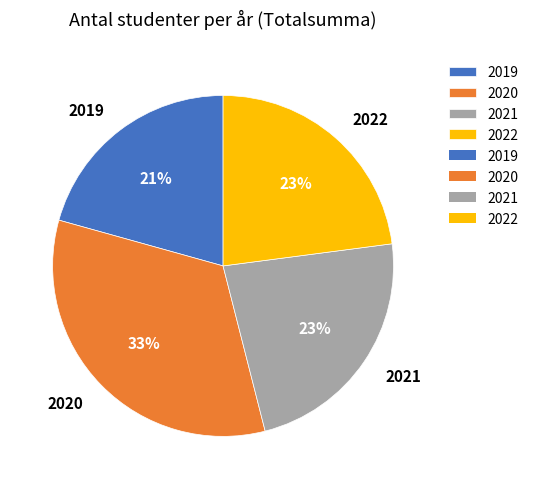

Is the sum of 2022 and 2019 greater than half?

No